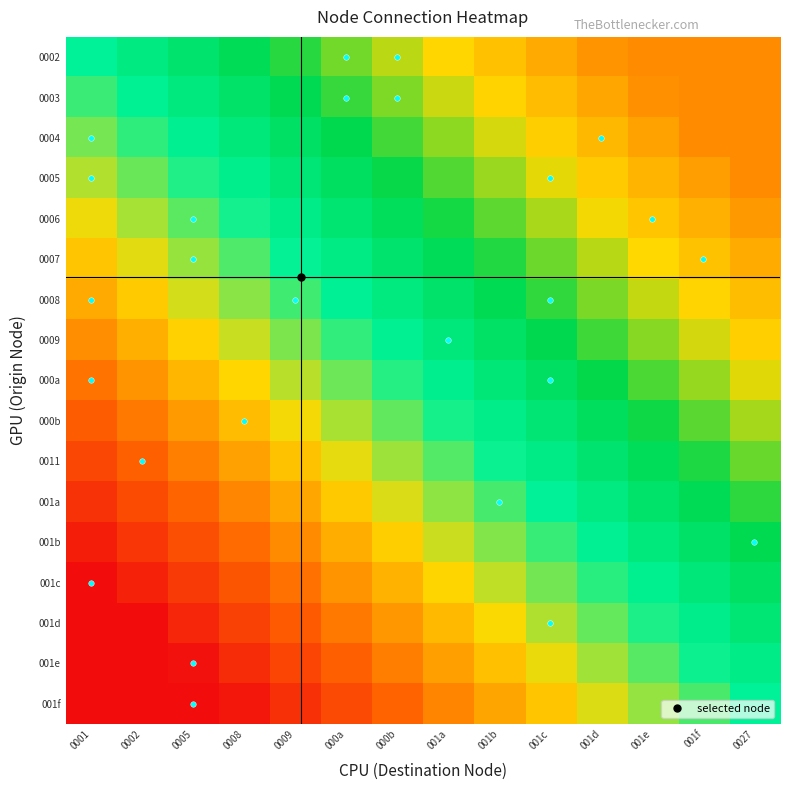

What is the spread (max minus min) of values at 0005?

1.0